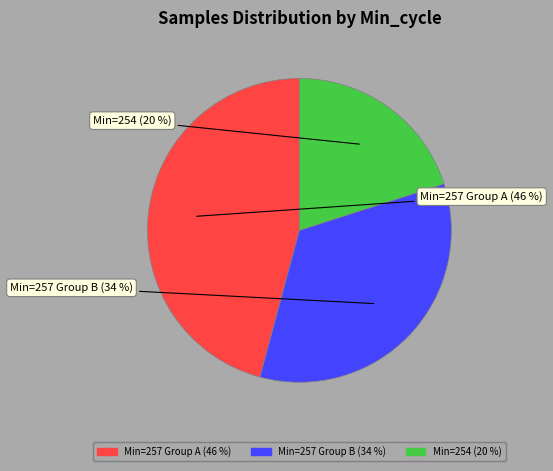

To the nearest percent, what is the average slice percentage?

33%